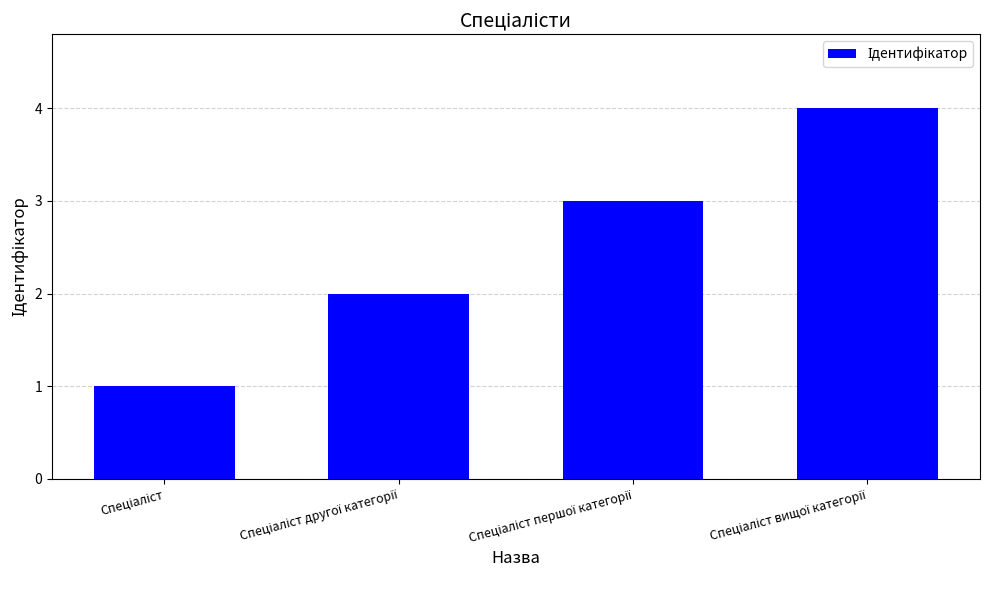

Count the number of categories in the chart.

4